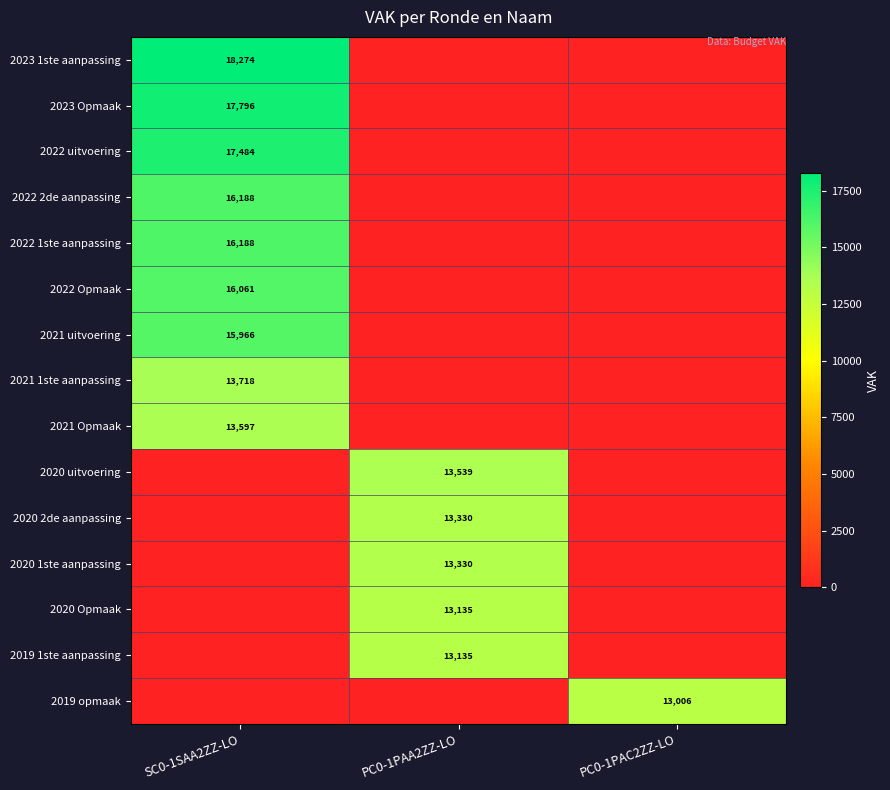

True or false: 2022 2de aanpassing has a value of 16188 at SC0-1SAA2ZZ-LO.

True